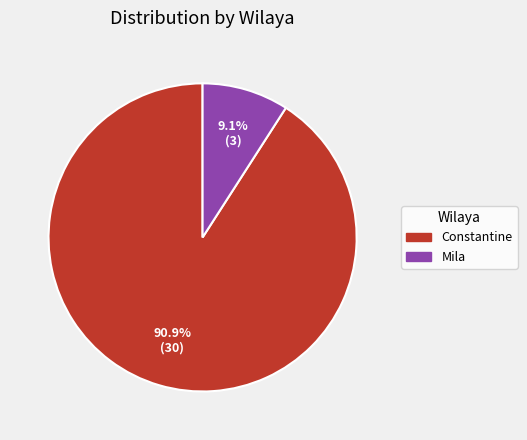

Which category accounts for the majority?

Constantine